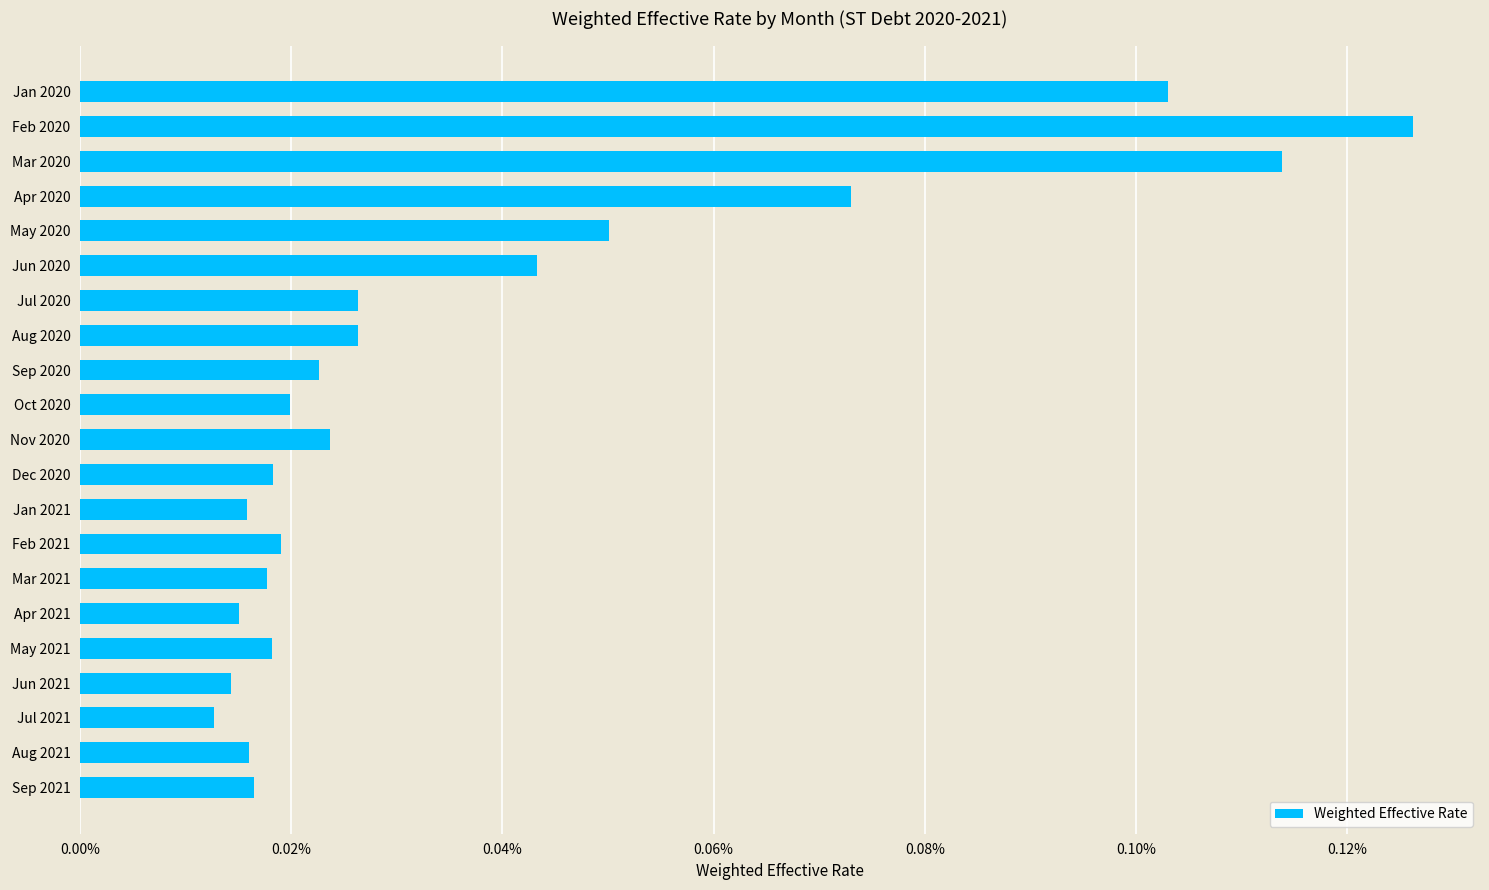

Are the bars horizontal?

Yes